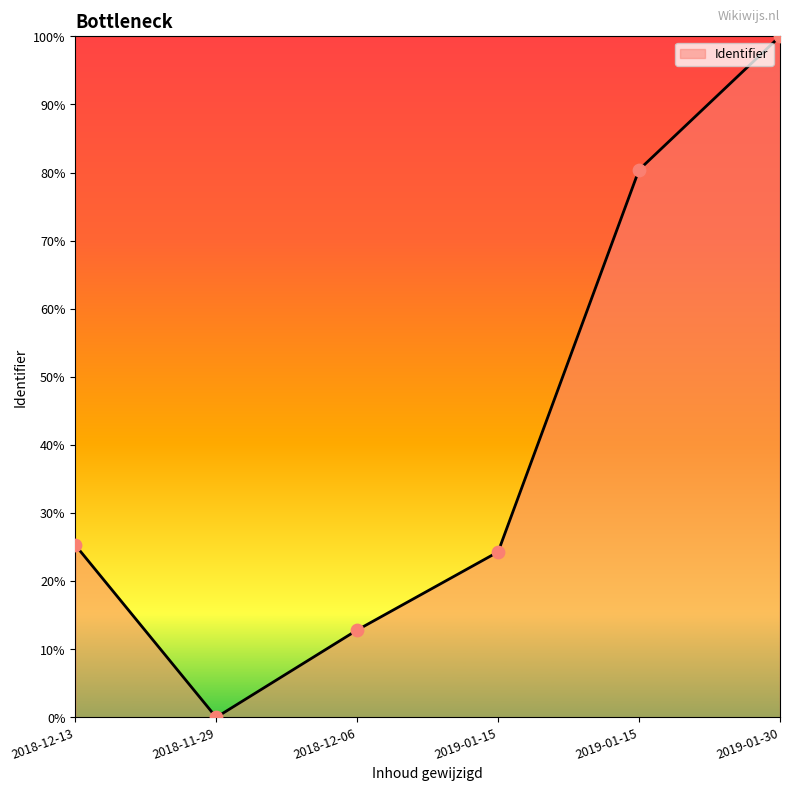

Which has a higher value, 2018-12-13 or 2018-11-29?

2018-12-13